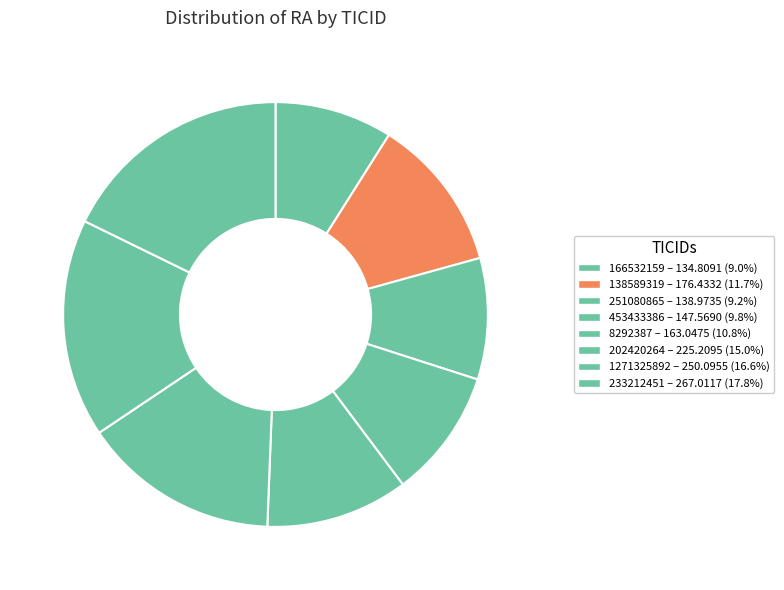

To the nearest percent, what is the difference between the 453433386 and 1271325892 slice percentages?

7%